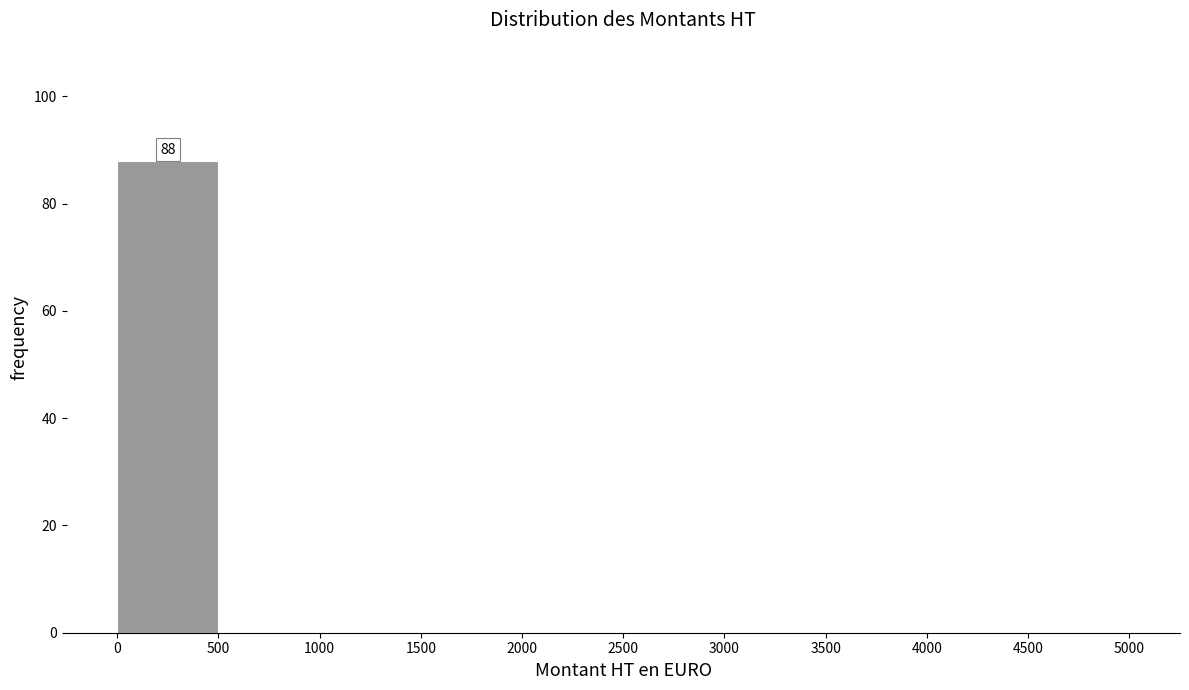

Over which range of the x-axis is the bar tallest?

0 to 500